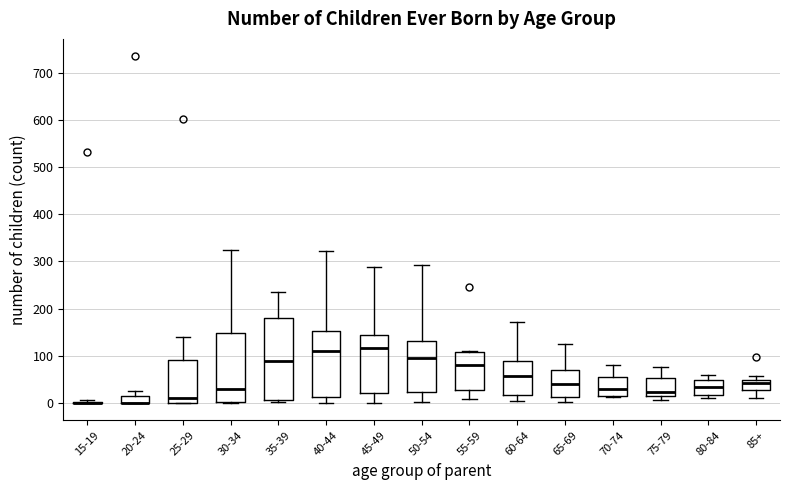

Where is the upper edge of the box for 25-29 on the y-axis? The values are not printed on the chart, so give them approximately, as read against the axis.

90